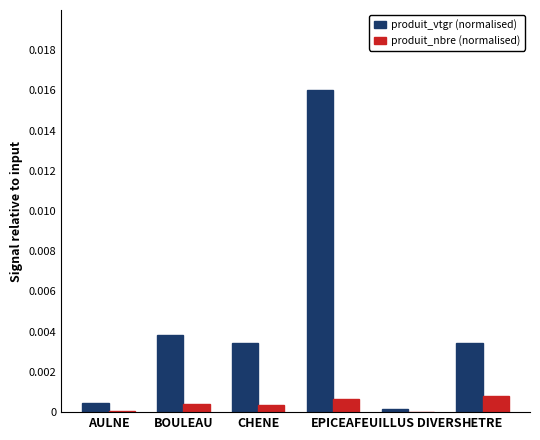

Which category has the highest value in the produit_vtgr (normalised) series?

EPICEA